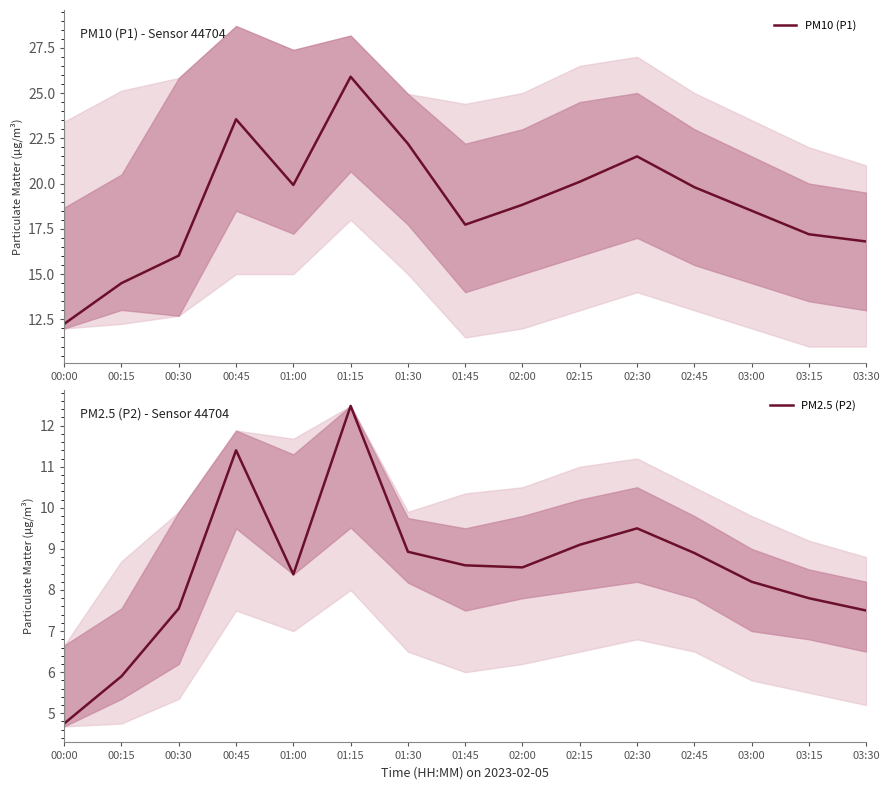

What is the label of the 11th point from the right?

01:00